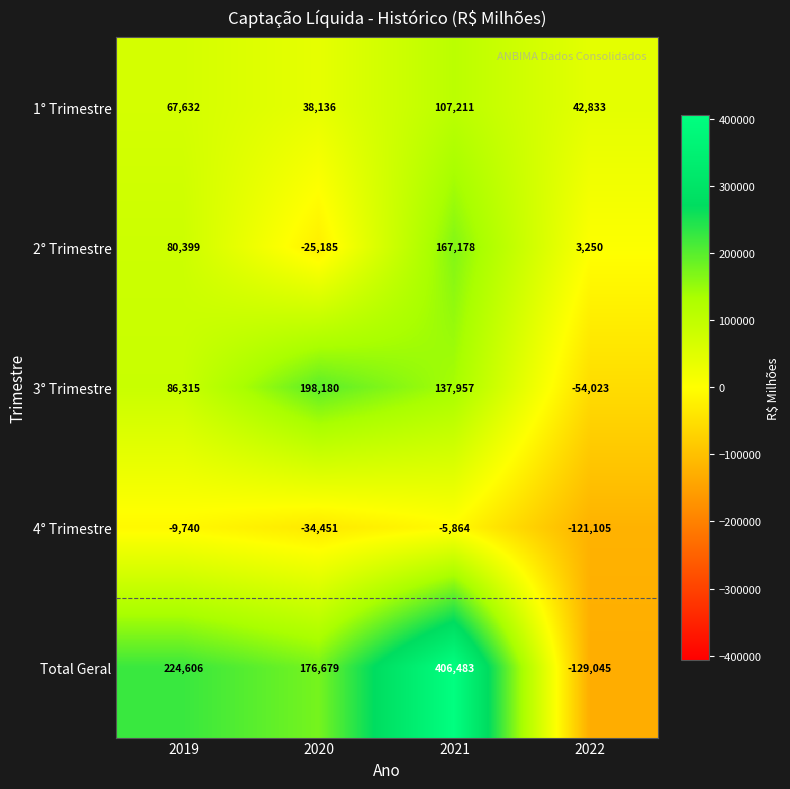

Which series changed the most between 2020 and 2021?

Total Geral